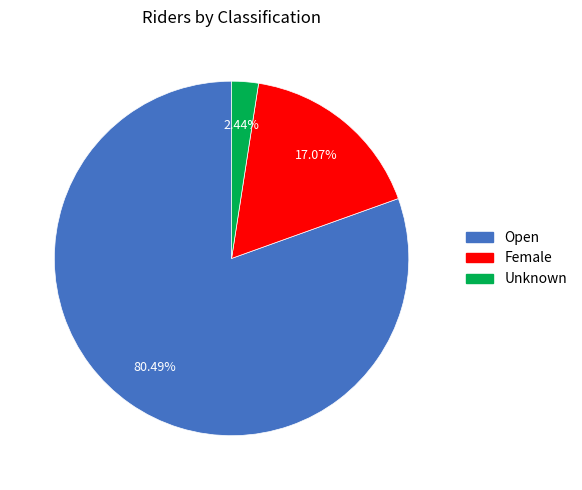

To the nearest percent, what is the combined percentage of Unknown and Open?

83%